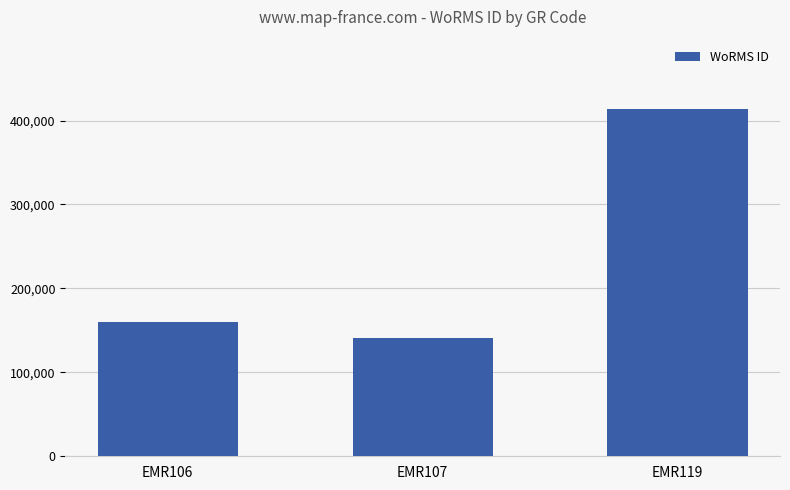

Does the chart contain any negative values?

No